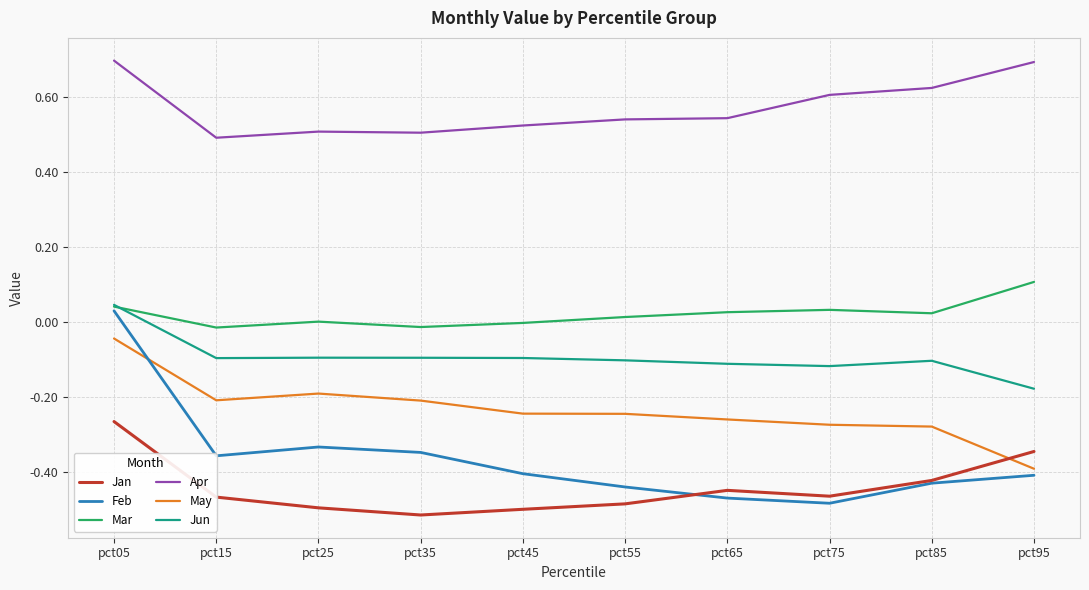

What is the difference between the maximum and minimum values in the Apr series?

0.2